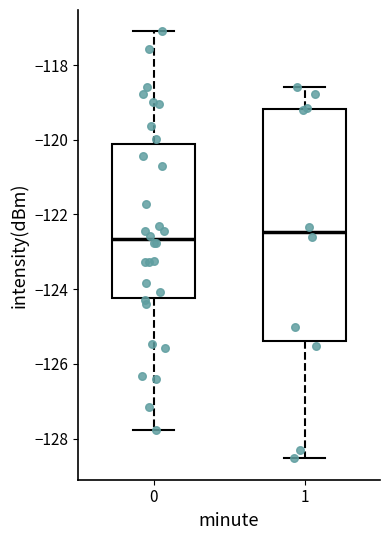

Reading left to right, read every box against the y-axis: the position of its median line, the range the box covers, and the ends of its whiskers. The values are not printed on the chart, so give them approximately, as read against the axis.

0: median -122.6, box -124.2 to -120.2, whiskers -127.8 to -117.0
1: median -122.4, box -125.4 to -119.2, whiskers -128.6 to -118.6